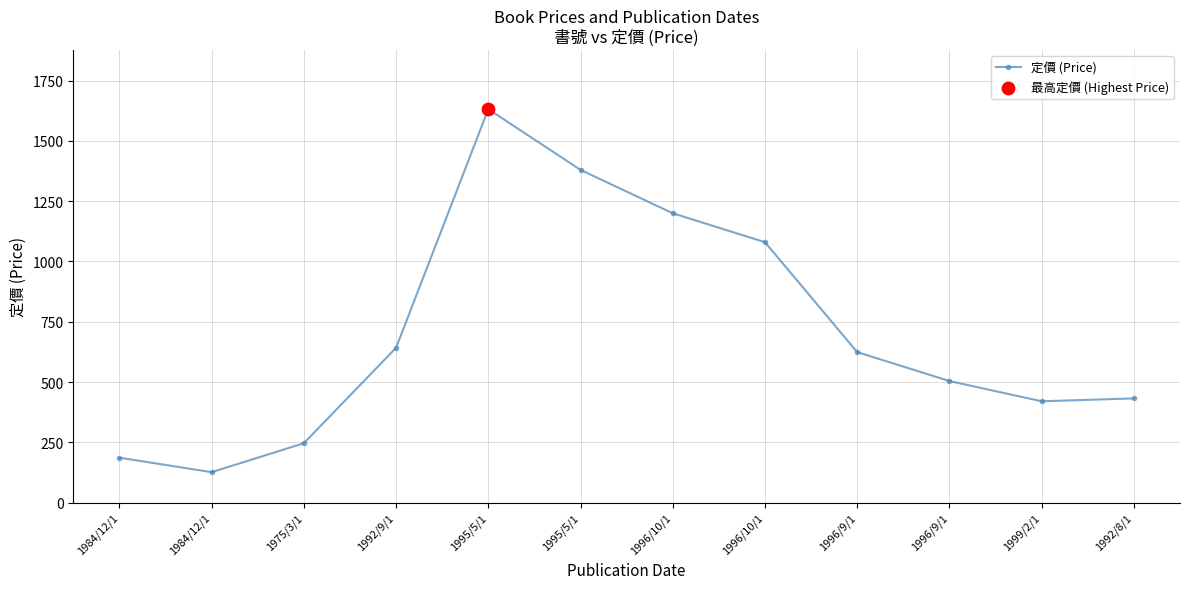

How many lines are shown in the chart?

1